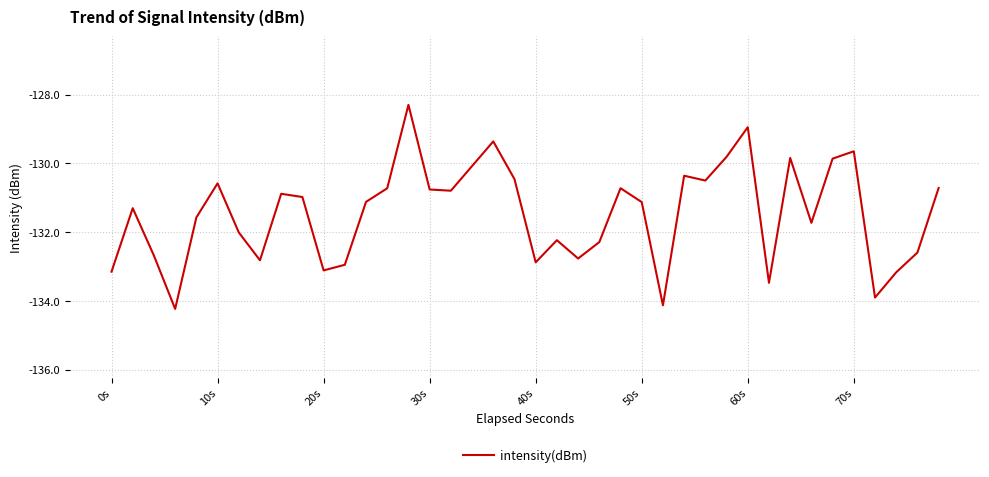

Count the number of categories in the chart.

40